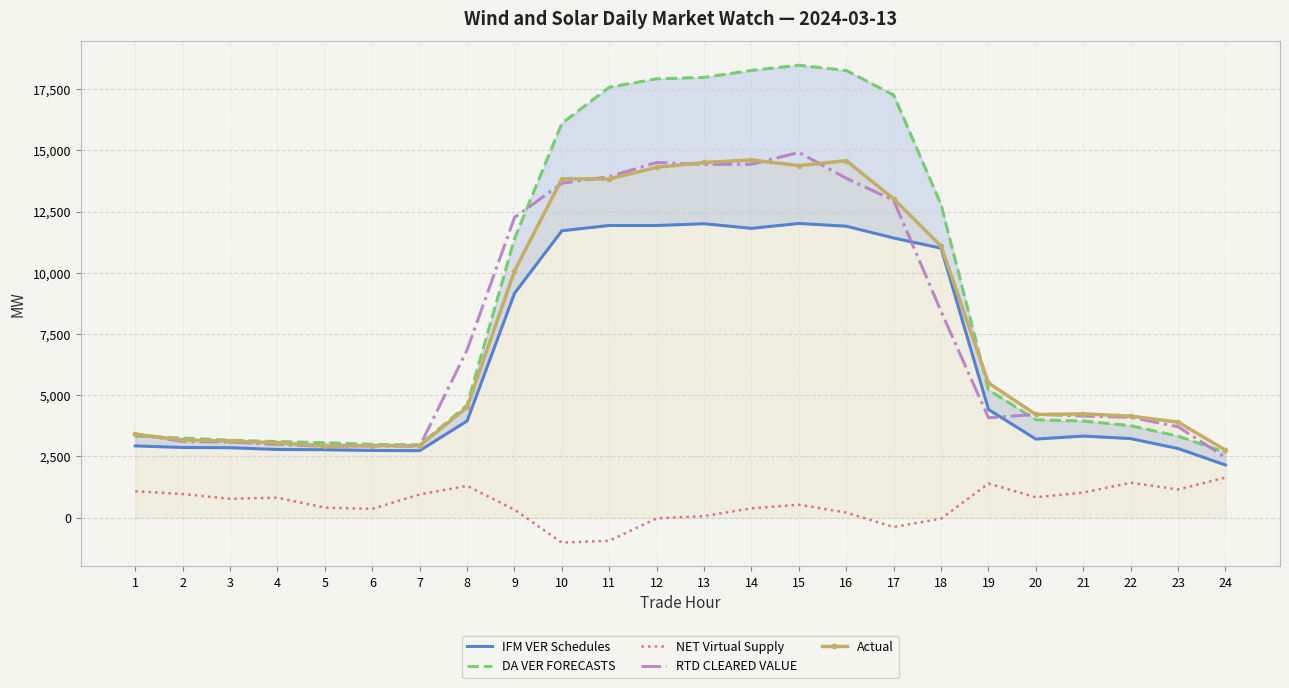

Which category has the highest value in the RTD CLEARED VALUE series?

15